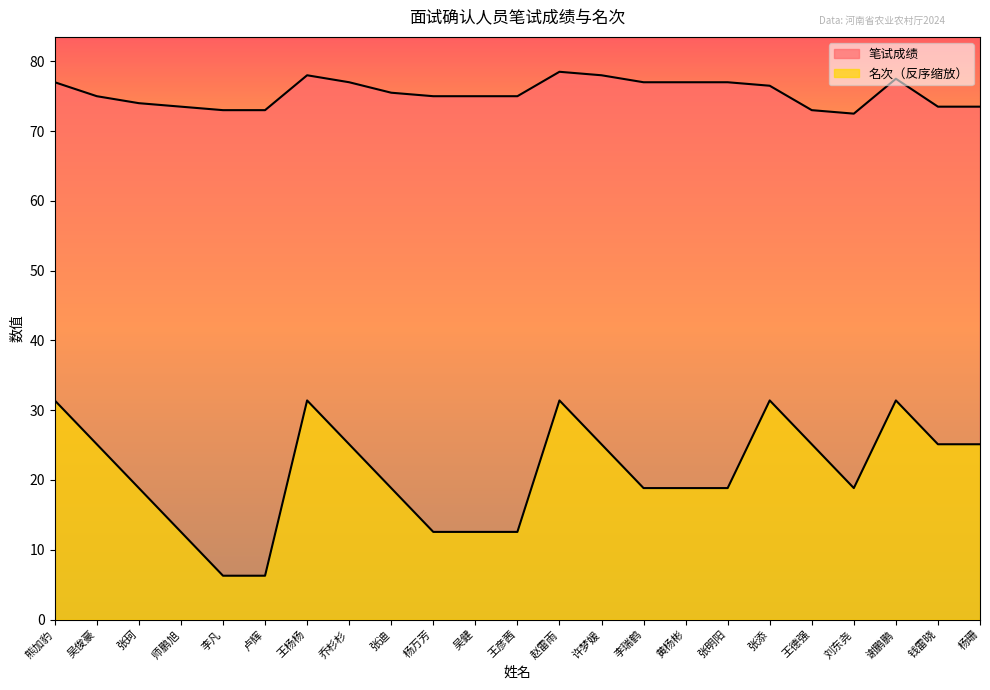

True or false: 名次 and 笔试成绩 intersect in this chart.

False